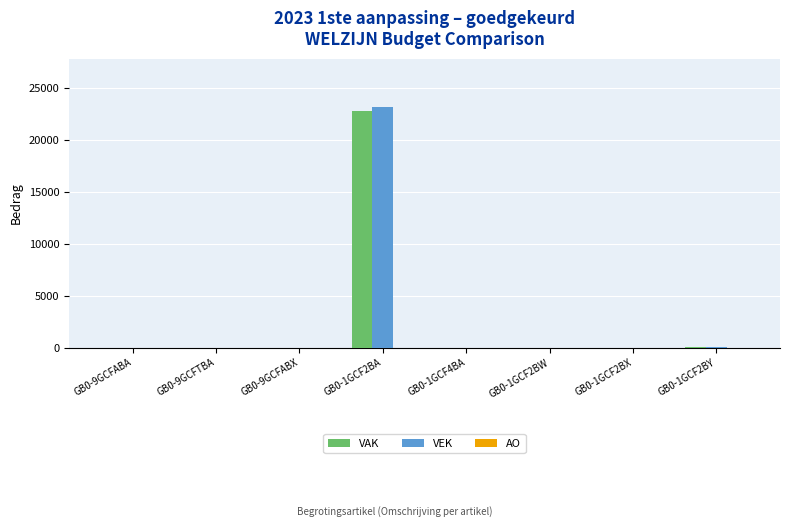

Which category has the highest value in the VEK series?

GB0-1GCF2BA